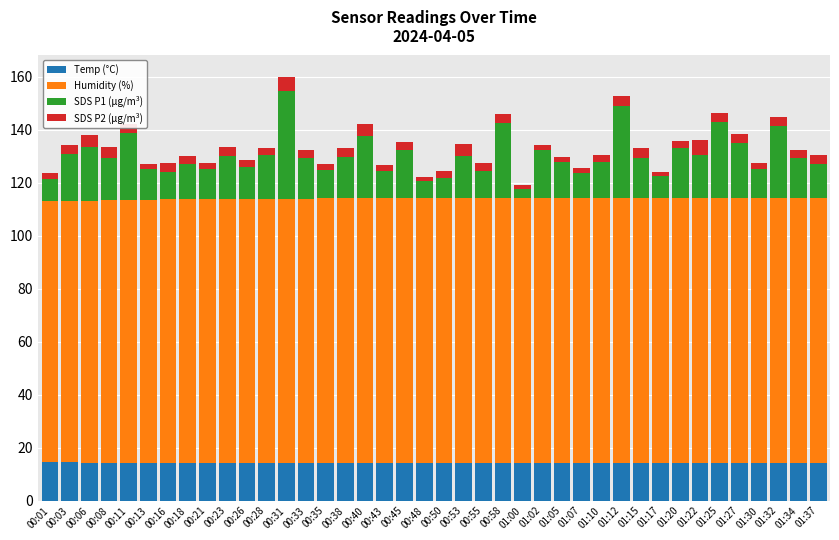

The value of Temp (°C) at 01:20 is 25.1. True or false?

False